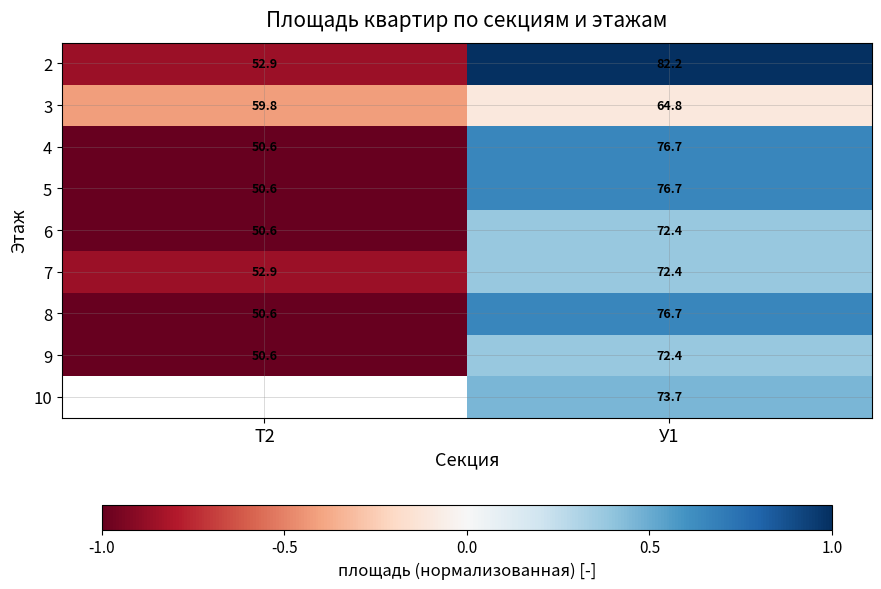

How many values in the 9 series are below 72?

1